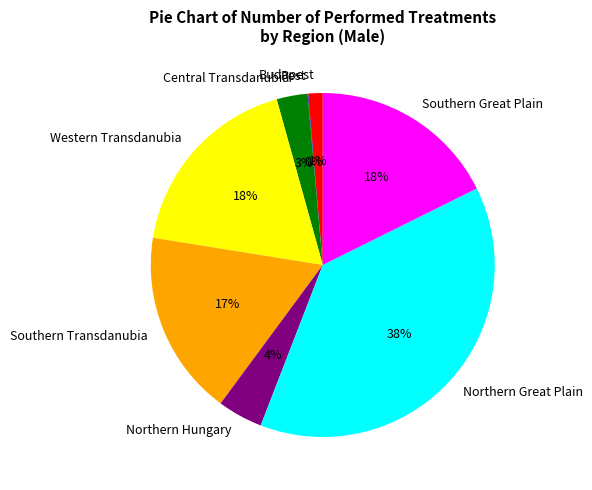

Which has a higher value, Southern Transdanubia or Central Transdanubia?

Southern Transdanubia